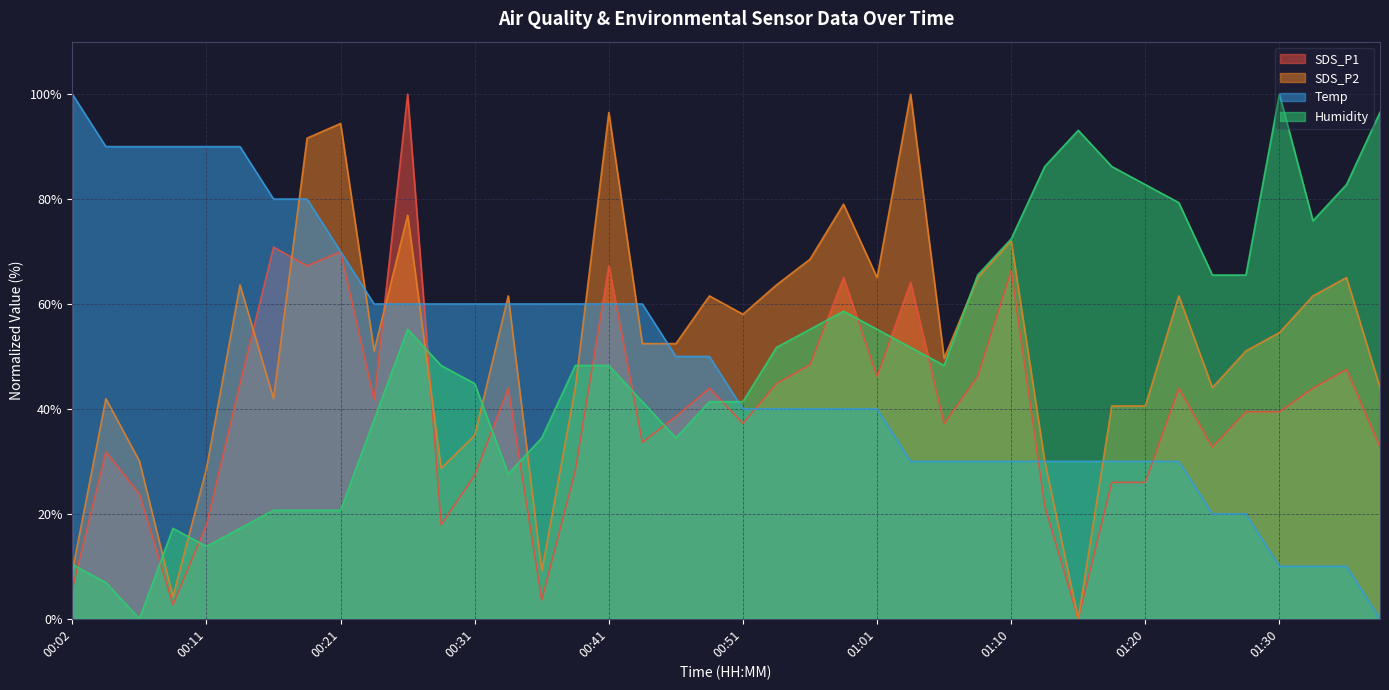

Does the chart have visible grid lines?

Yes